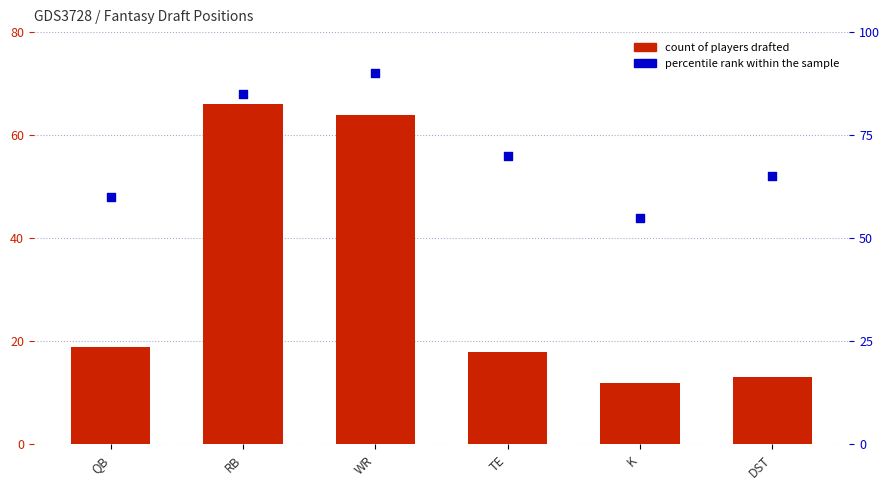

Is the value of col_1 at K greater than the value of percentile rank within the sample at K?

No